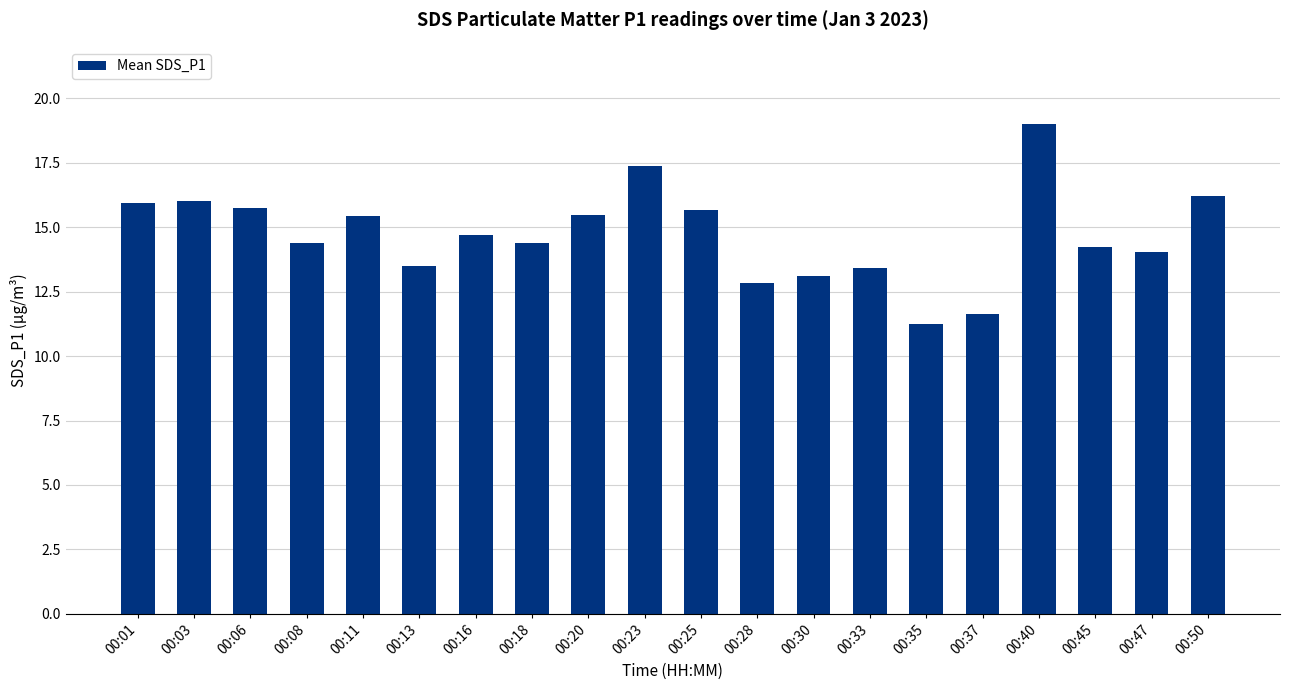

Is it true that the value at 00:40 is 29.6?

False